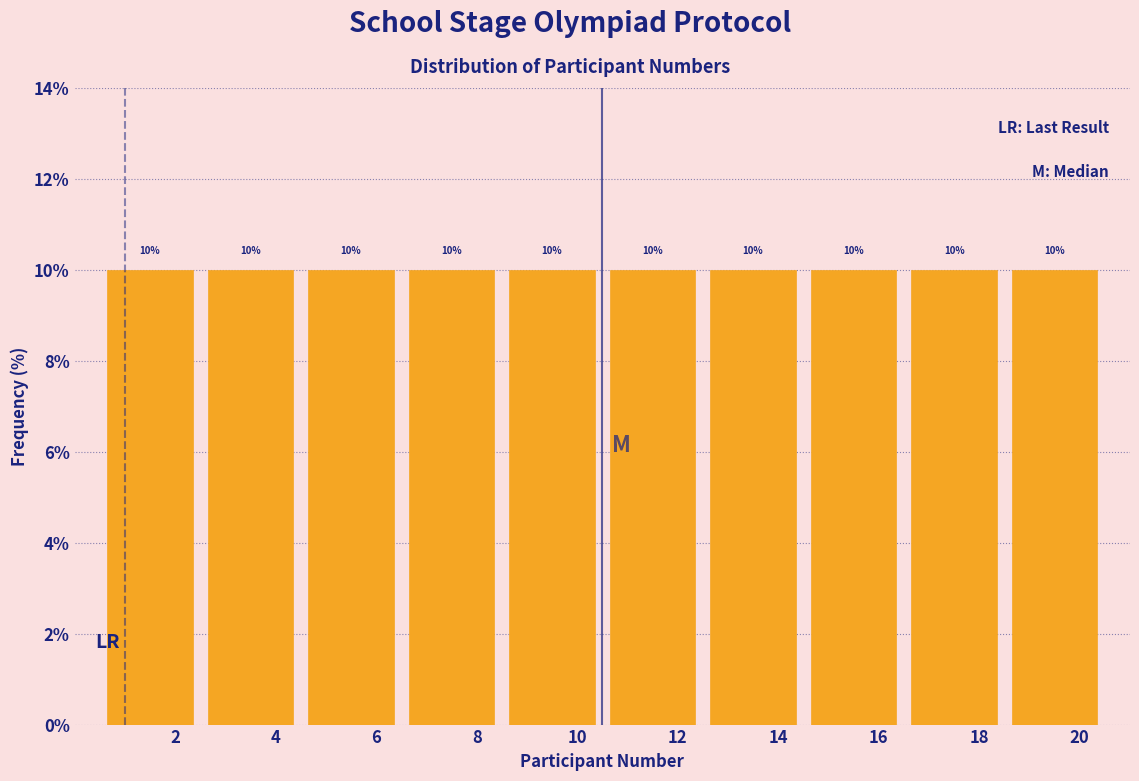

Reading left to right, transcribe this chart: for each bar, give the range it covers on the x-axis and its height.

0.5 to 2.5: 10
2.5 to 4.5: 10
4.5 to 6.5: 10
6.5 to 8.5: 10
8.5 to 10.5: 10
10.5 to 12.5: 10
12.5 to 14.5: 10
14.5 to 16.5: 10
16.5 to 18.5: 10
18.5 to 20.5: 10